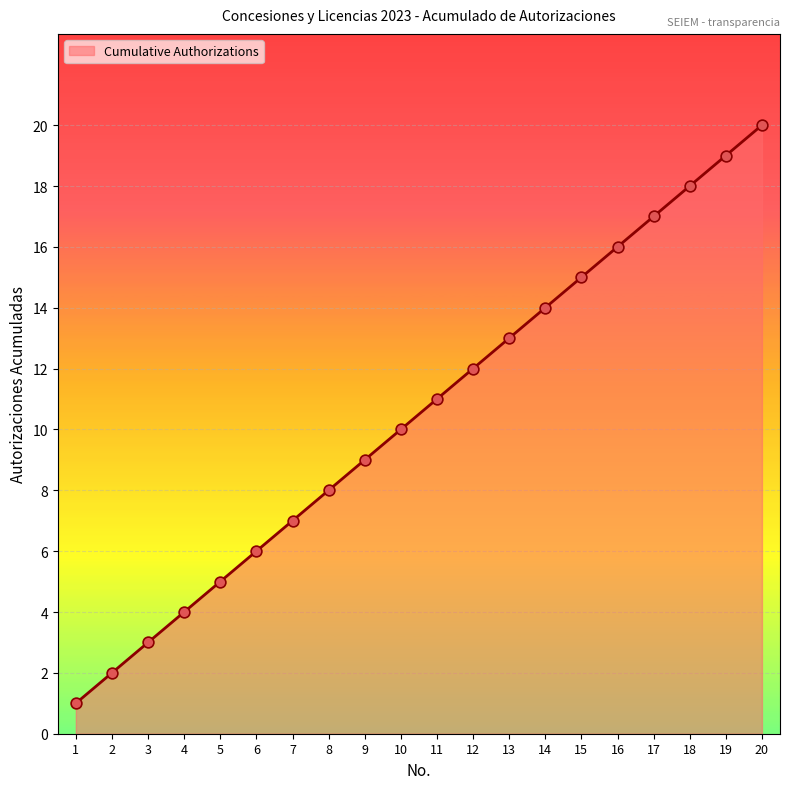

Which has a higher value, 19 or 17?

19